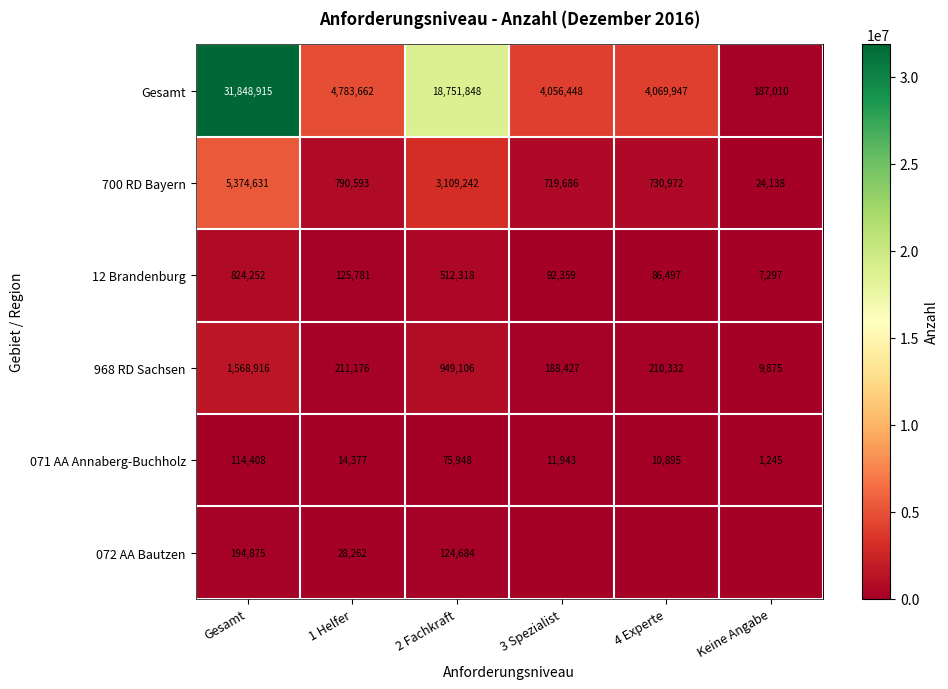

Between Gesamt and 1 Helfer, which series saw the biggest shift?

Gesamt